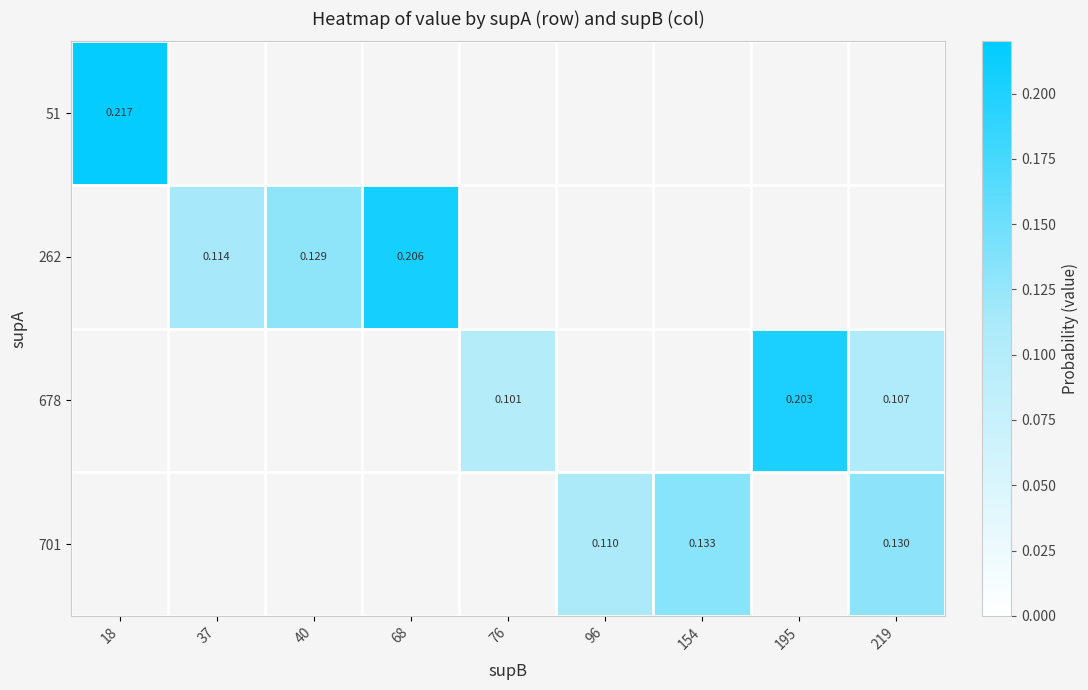

At which category does the chart reach its minimum across all series?

76